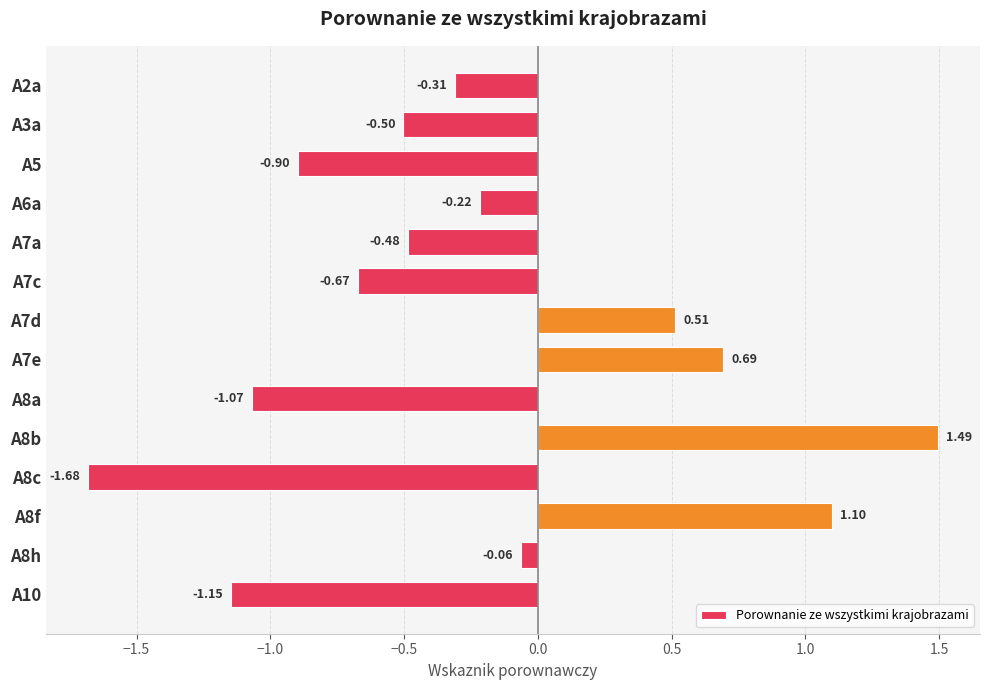

Which has a higher value, A8c or A7c?

A7c